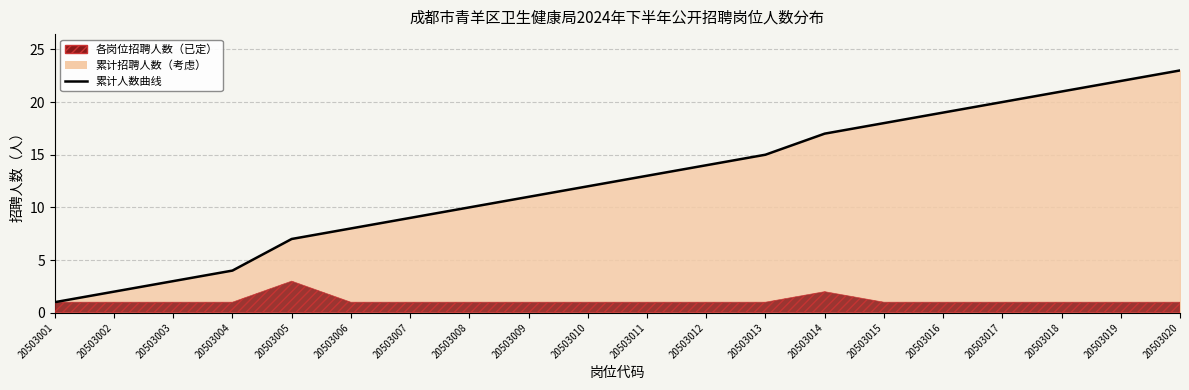

What is the maximum value shown in the chart?

23